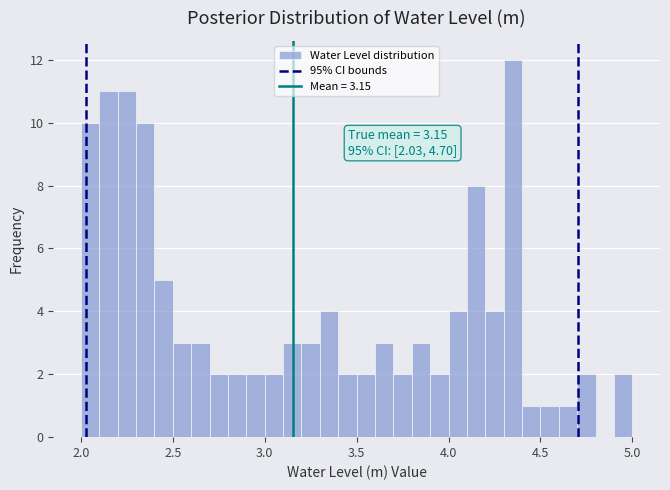

Around what value on the x-axis is the tallest bar? Give the approximate position of its centre, as read against the axis.

4.35